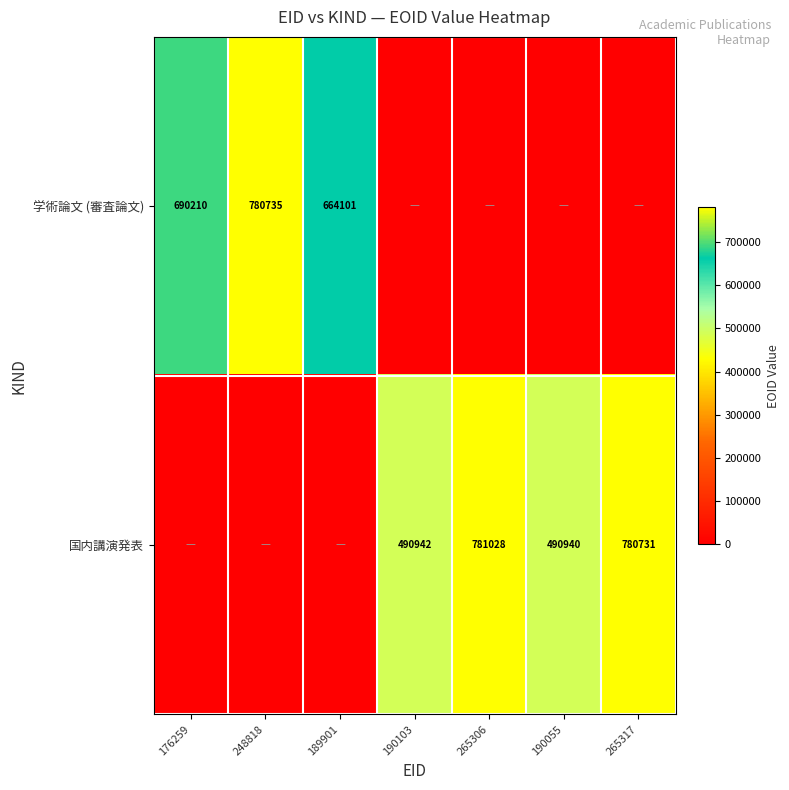

Is it true that 国内講演発表 equals 780731 at 265317?

True